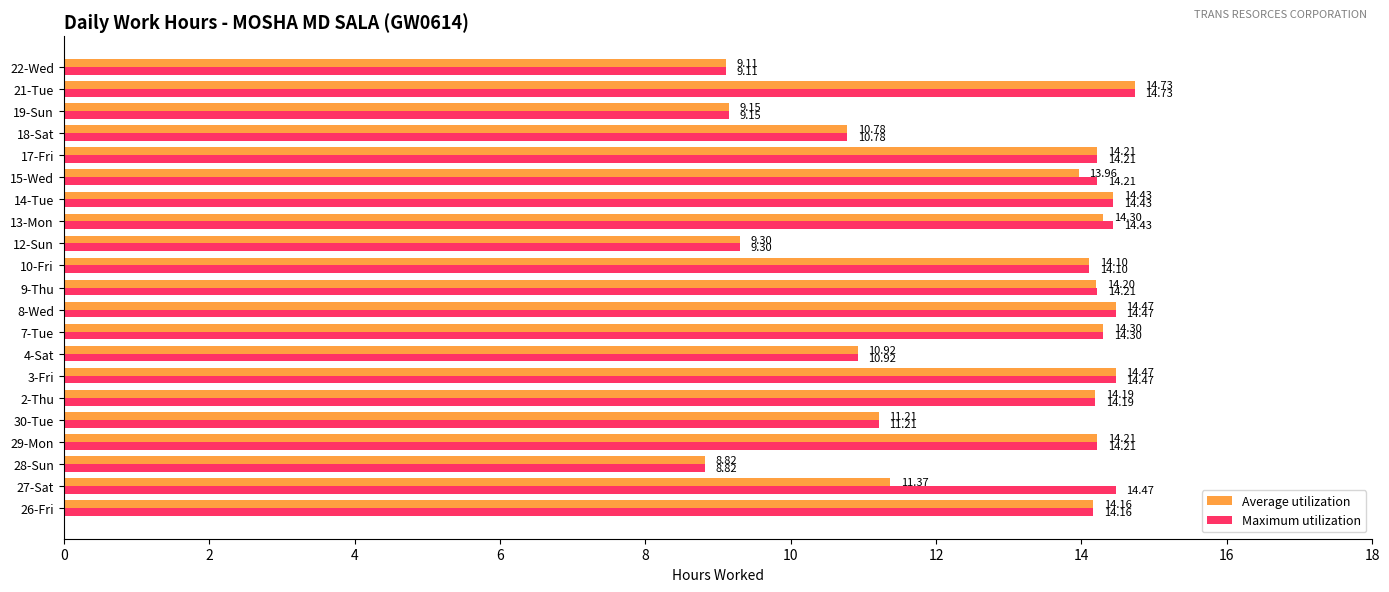

Which category has the highest value across all series?

21-Tue